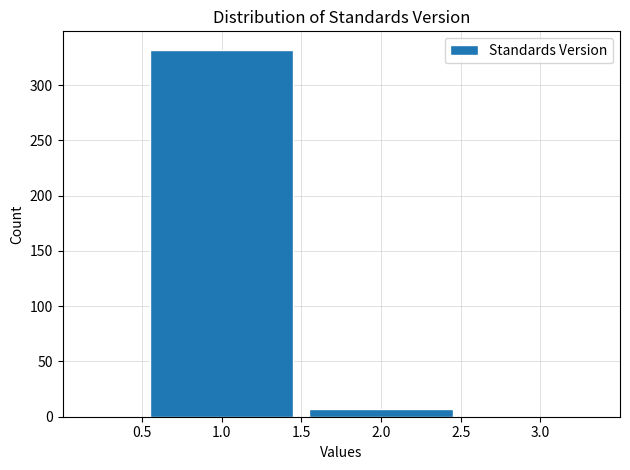

Reading left to right, transcribe this chart: for each bar, give the range it covers on the x-axis and its height. The values are not printed on the chart, so give them approximately, as read against the axis.

0.5 to 1.5: 330
1.5 to 2.5: 5